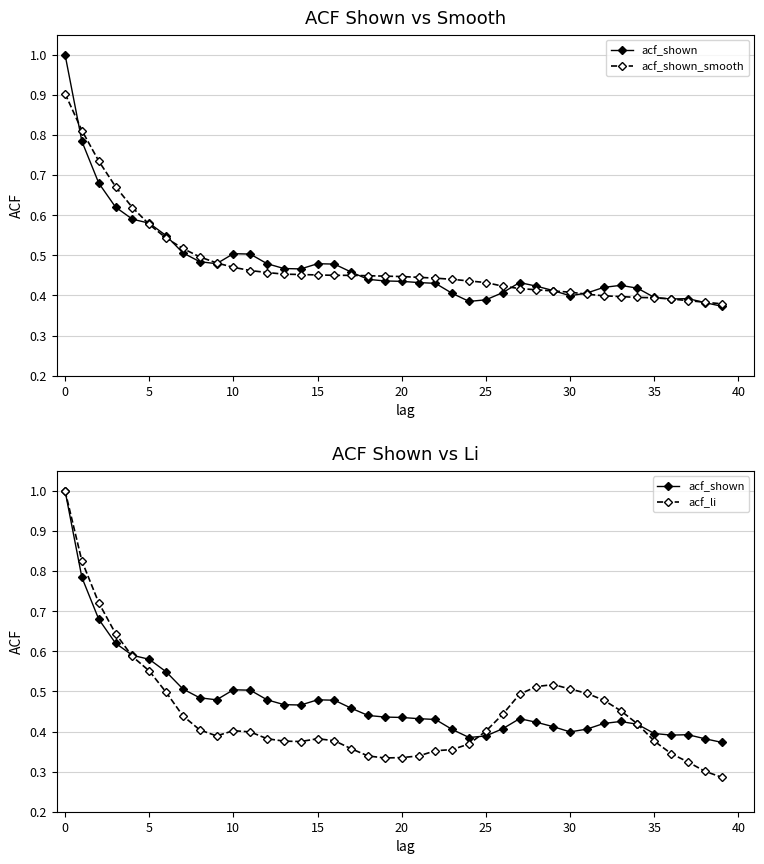

Which series has the largest total across all categories?

acf_shown_smooth